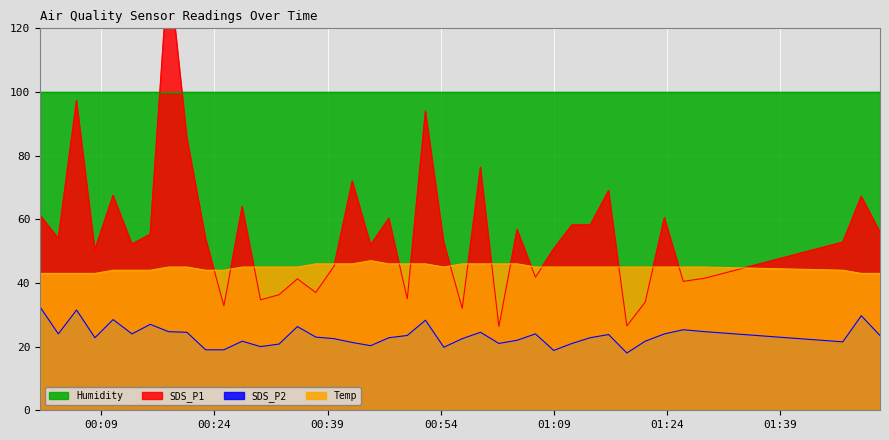

How many Temp values are between 44 and 46?

33